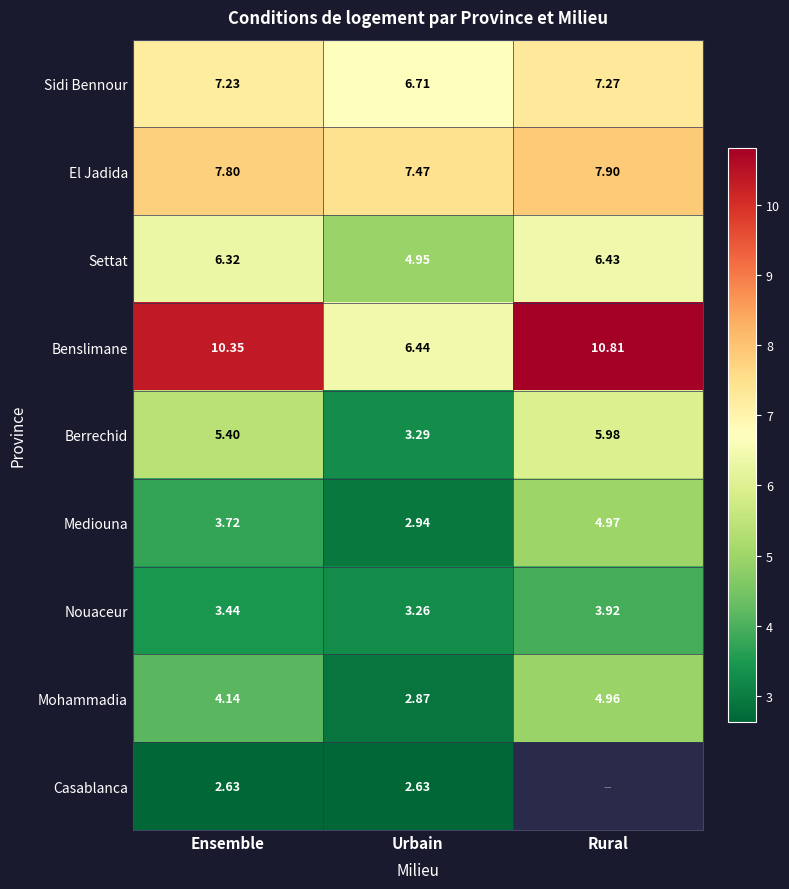

Which category has the lowest value across all series?

Ensemble